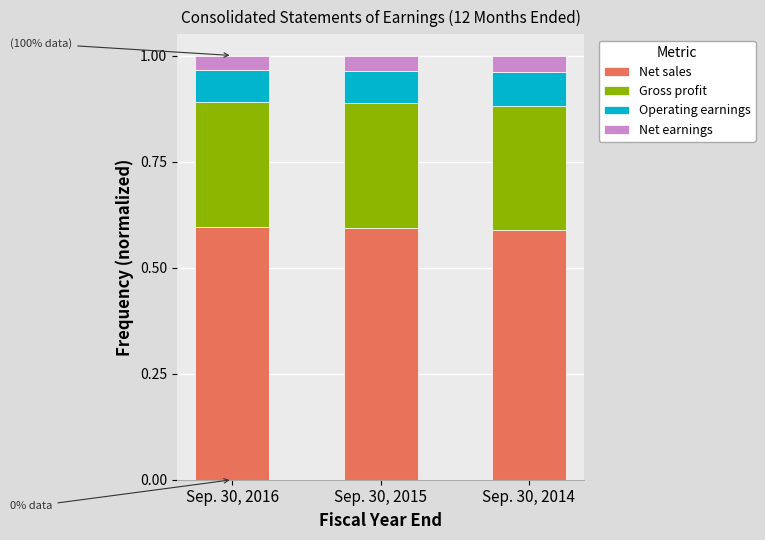

Does the chart contain stacked bars?

Yes